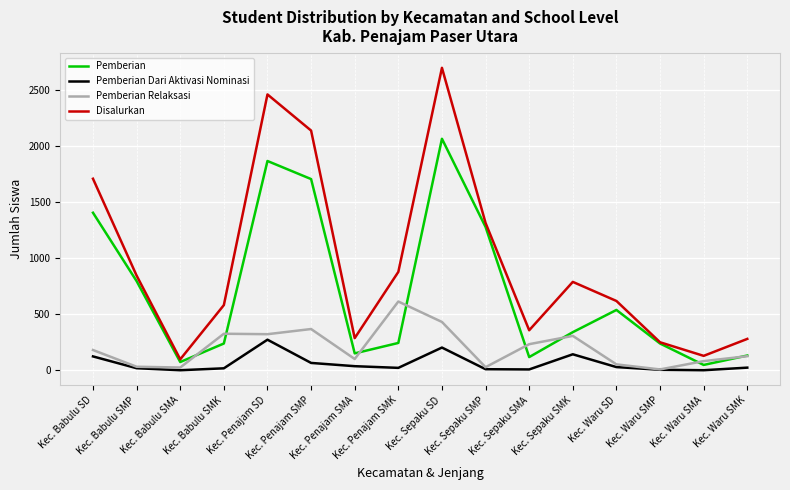

What is the difference between the second highest and second lowest values in the Pemberian Relaksasi series?

406